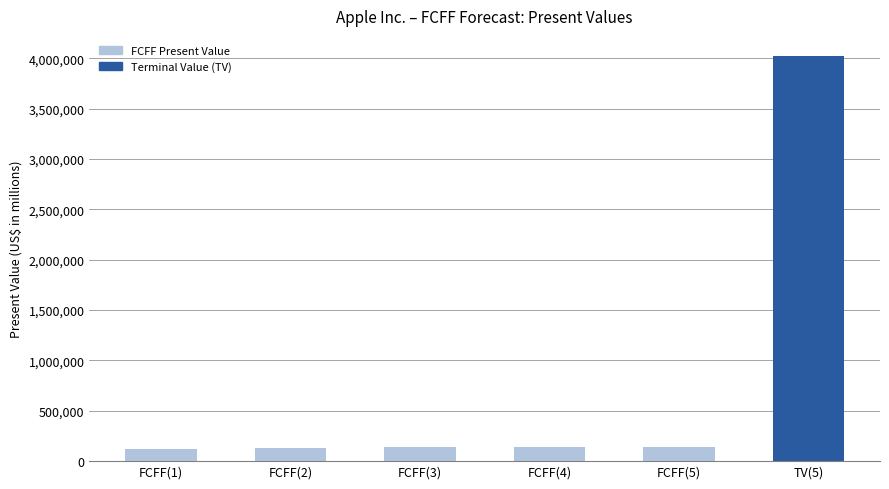

What is the change in value from FCFF(3) to TV(5)?

+3882795